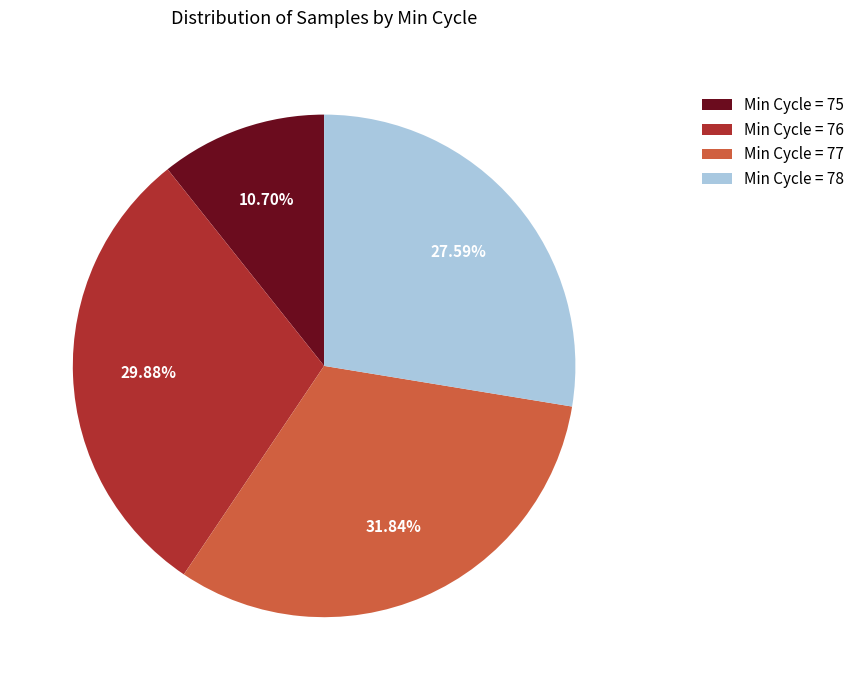

Which category has the biggest portion of the pie?

Min Cycle = 77